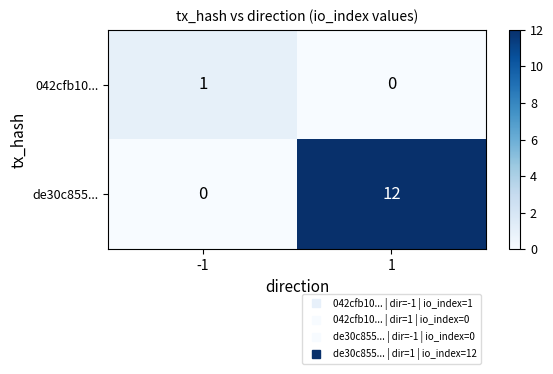

True or false: 042cfb10... has a value of 1 at -1.

True